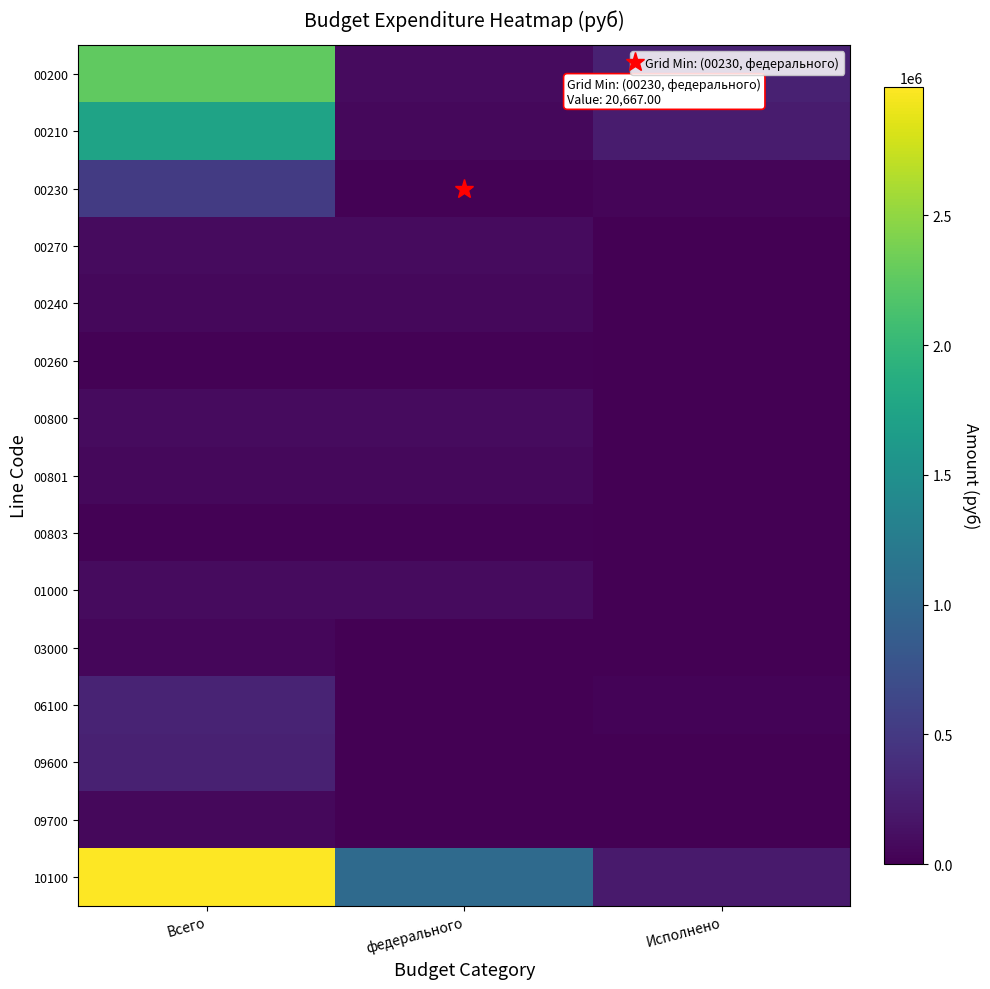

Reading left to right, transcribe all the data shown in this chart.

00200: Всего=2258067.0	федерального=89267.0	Исполнено=270891.2
00210: Всего=1738700.0	федерального=68600.0	Исполнено=232488.1
00230: Всего=519367.0	федерального=20667.0	Исполнено=38403.2
00270: Всего=89267.0	федерального=89267.0	Исполнено=0.0
00240: Всего=68600.0	федерального=68600.0	Исполнено=0.0
00260: Всего=20667.0	федерального=20667.0	Исполнено=0.0
00800: Всего=89267.0	федерального=89267.0	Исполнено=0.0
00801: Всего=68600.0	федерального=68600.0	Исполнено=0.0
00803: Всего=20667.0	федерального=20667.0	Исполнено=0.0
01000: Всего=89267.0	федерального=89267.0	Исполнено=0.0
03000: Всего=53520.7	федерального=0.0	Исполнено=0.0
06100: Всего=300000.0	федерального=0.0	Исполнено=23892.5
09600: Всего=275000.0	федерального=0.0	Исполнено=0.0
09700: Всего=60000.0	федерального=0.0	Исполнено=0.0
10100: Всего=2994229.0	федерального=1035300.0	Исполнено=216183.0